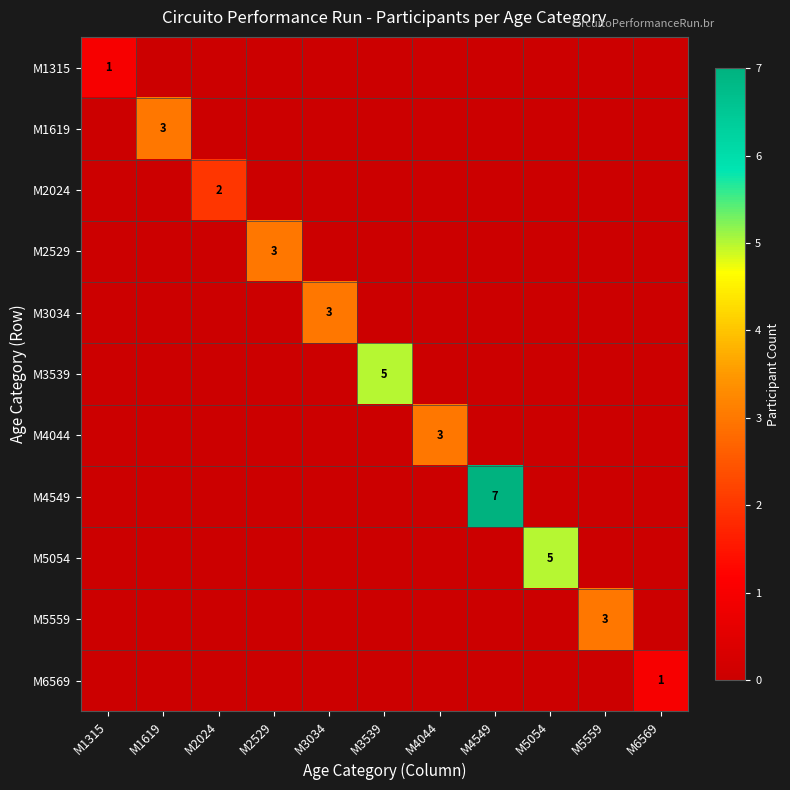

How many M4044 values are between 0 and 1?

10